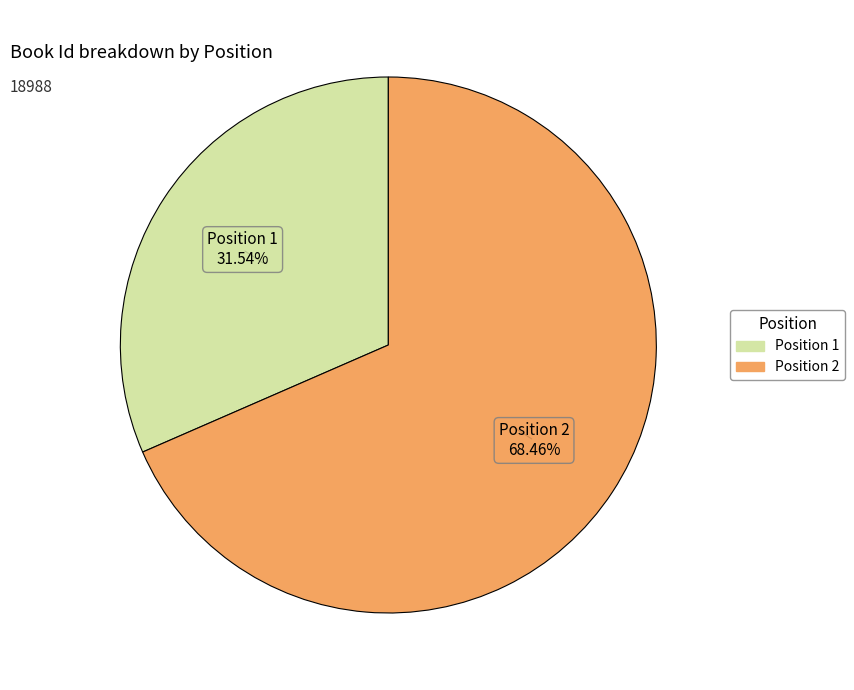

Is there any slice that represents more than half of the pie?

Yes